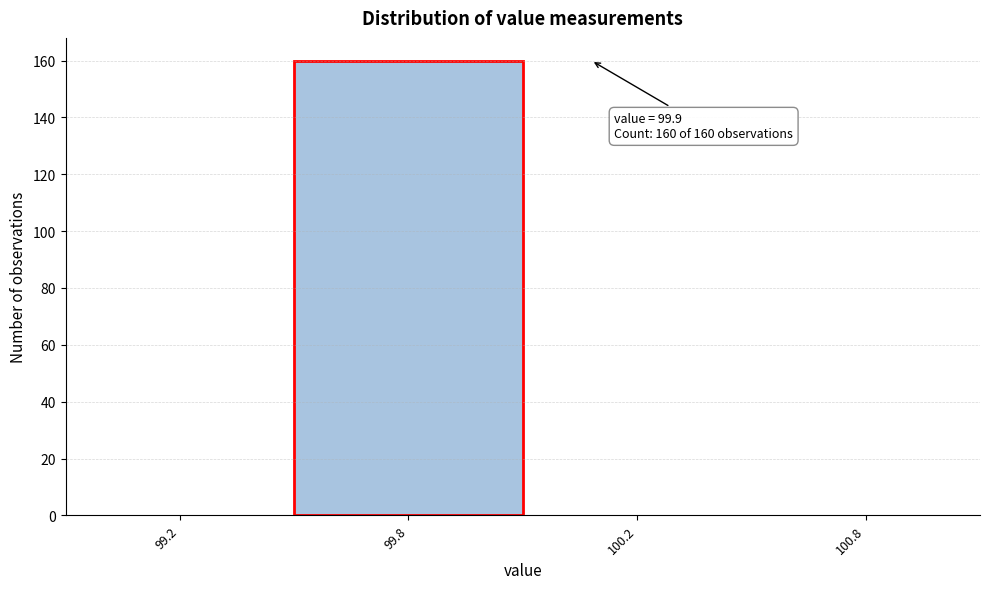

Reading right to left, extract all data points from this chart.

100.8=0	100.2=0	99.8=160	99.2=0